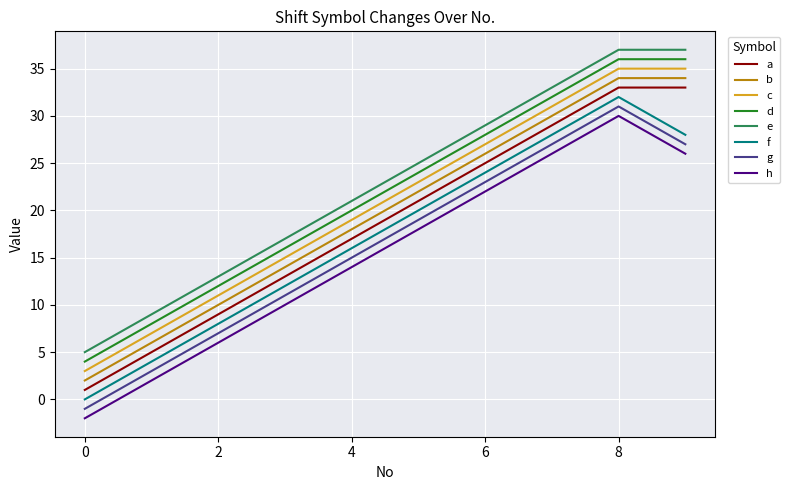

What is the smallest value displayed?

-2